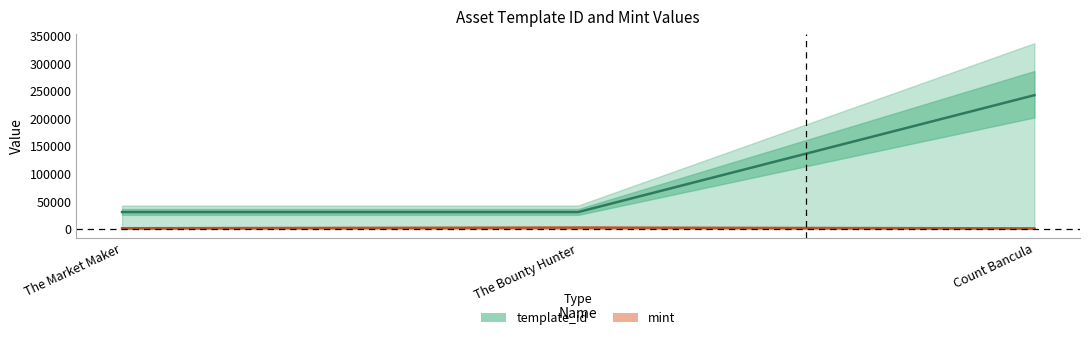

Does the chart have visible grid lines?

No